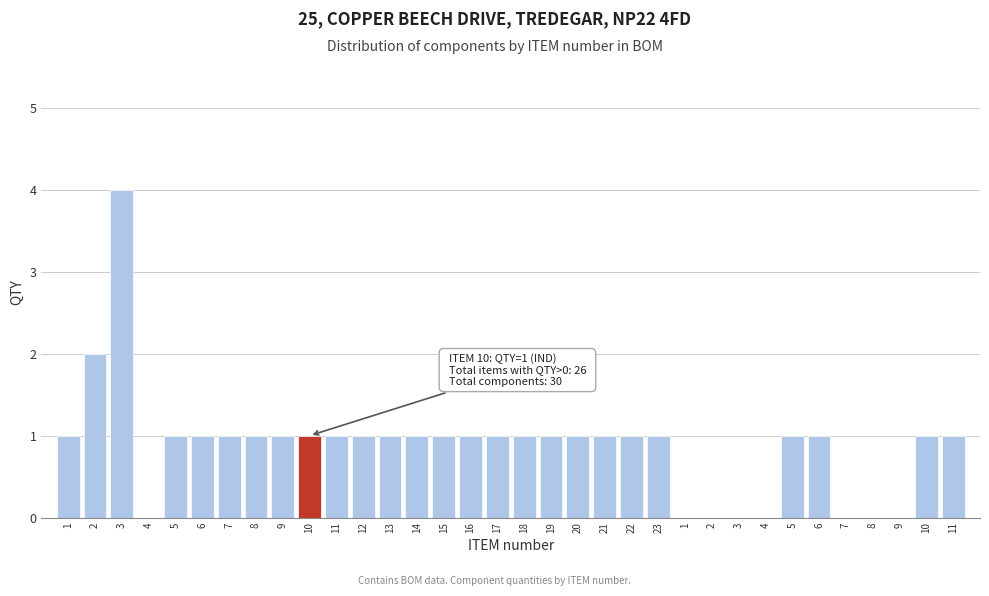

Count the number of data series in this chart.

1